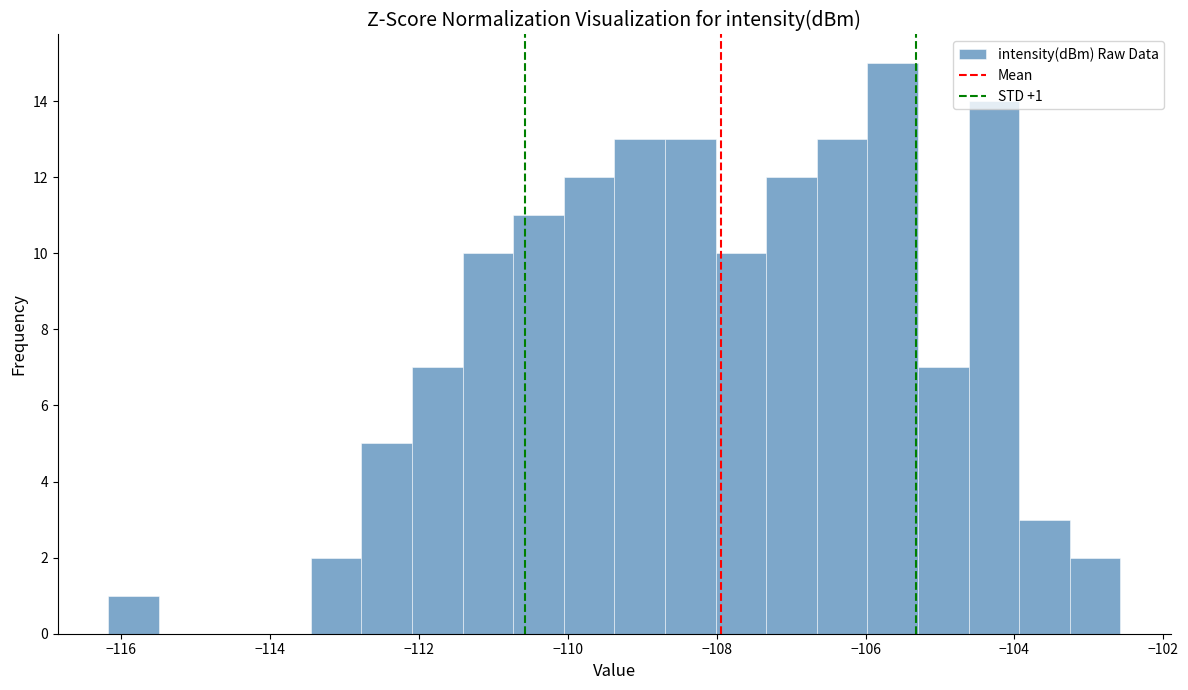

Around what value on the x-axis is the tallest bar? Give the approximate position of its centre, as read against the axis.

-105.6